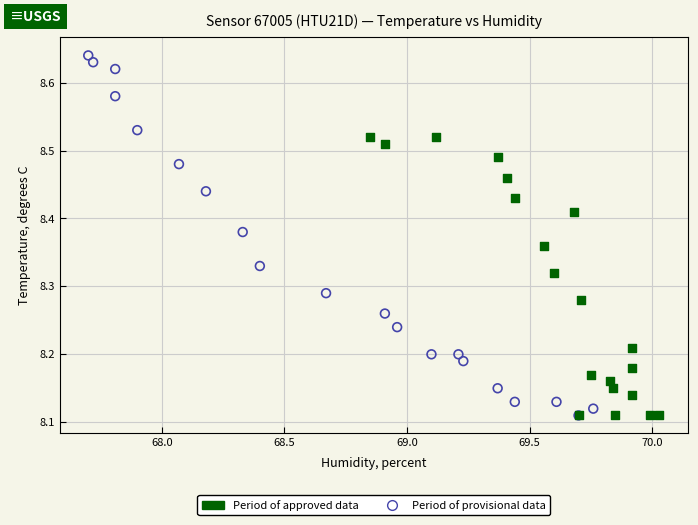

What are all the series names shown in the legend?

Period of approved data, Period of provisional data